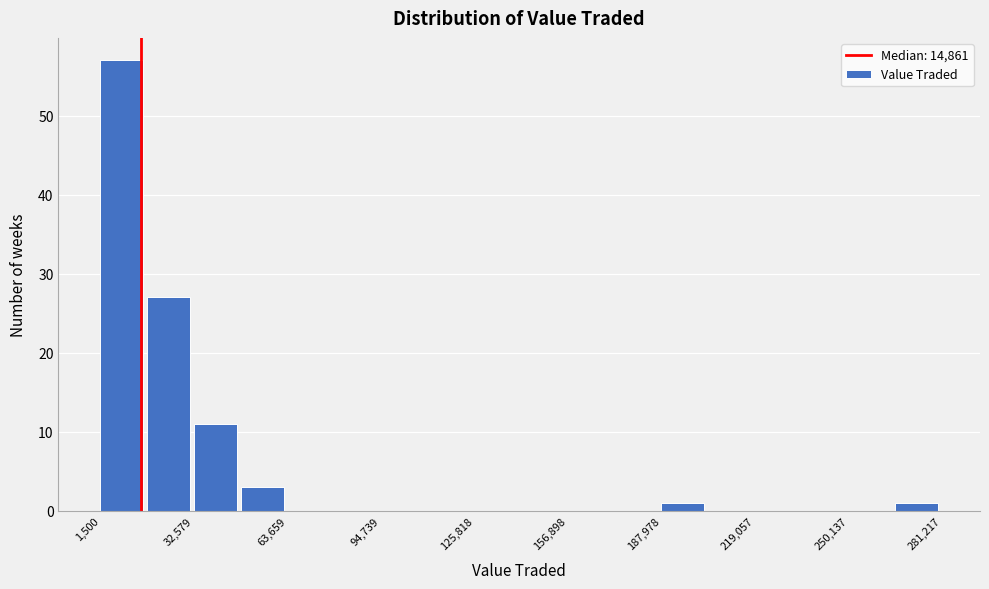

Around what value on the x-axis is the tallest bar? Give the approximate position of its centre, as read against the axis.

10000